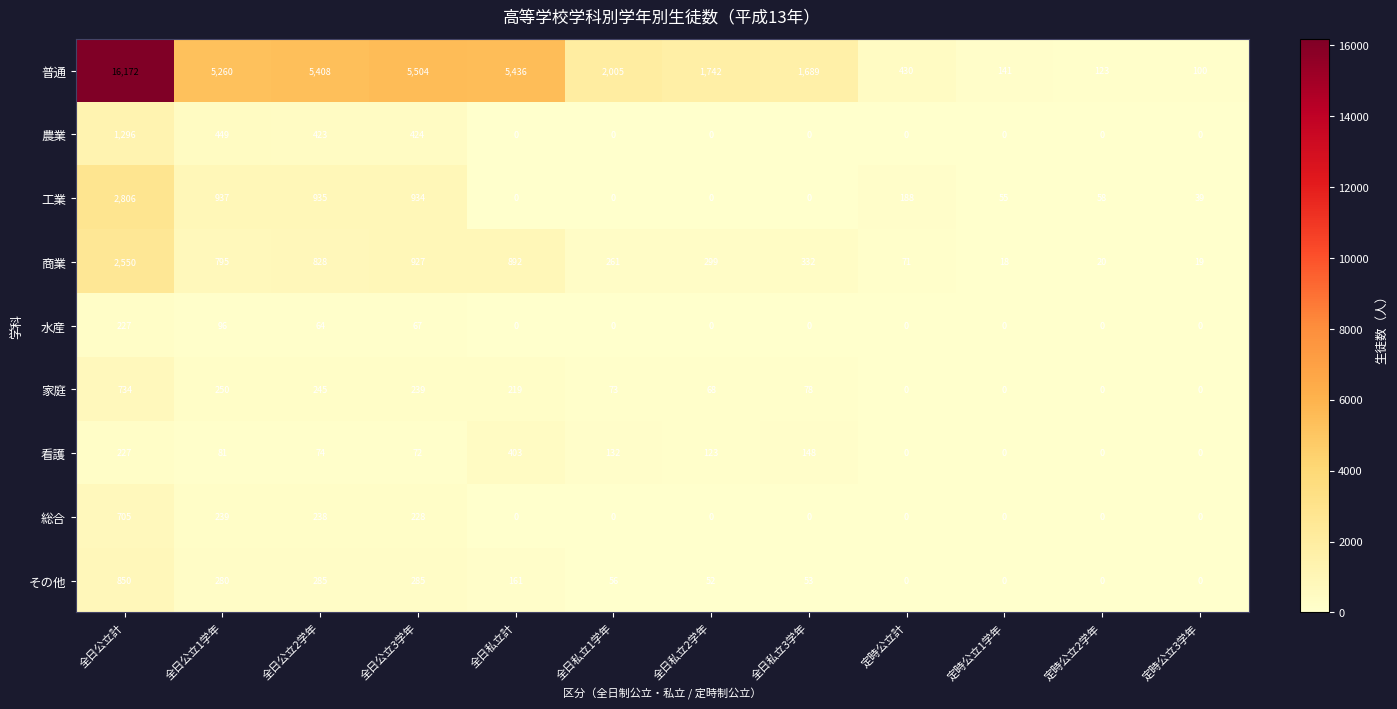

Which category has the highest value in the 商業 series?

全日公立計